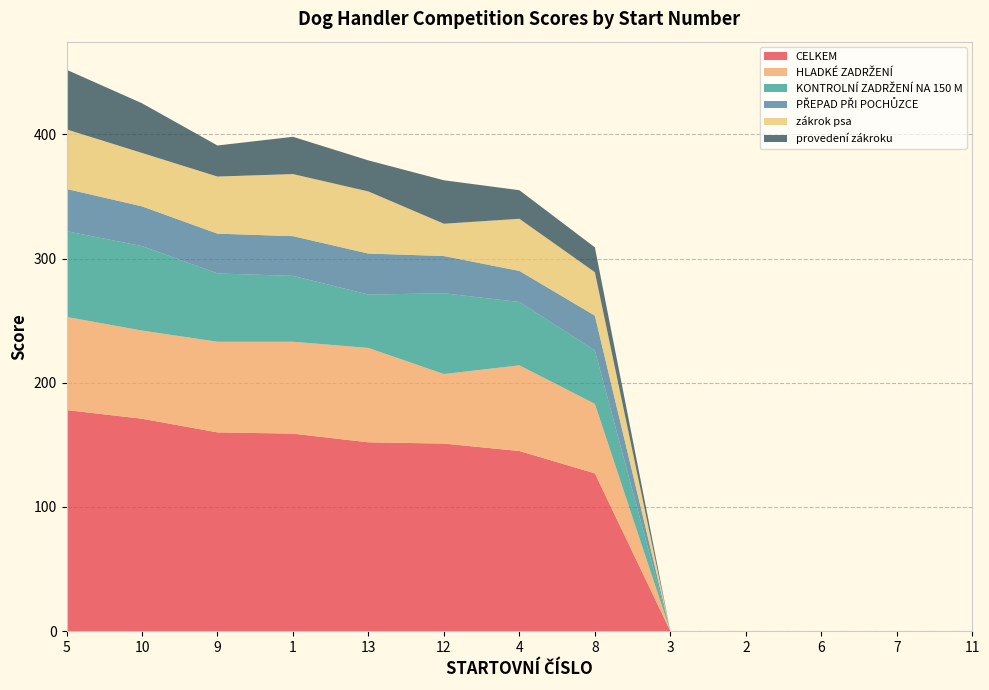

Reading left to right, extract all data points from this chart.

CELKEM: 5=178	10=171	9=160	1=159	13=152	12=151	4=145	8=127	3=0	2=0	6=0	7=0	11=0
HLADKÉ ZADRŽENÍ: 5=75	10=71	9=73	1=74	13=76	12=56	4=69	8=56	3=0	2=0	6=0	7=0	11=0
KONTROLNÍ ZADRŽENÍ NA 150 M: 5=69	10=68	9=55	1=53	13=43	12=65	4=51	8=43	3=0	2=0	6=0	7=0	11=0
PŘEPAD PŘI POCHŮZCE: 5=34	10=32	9=32	1=32	13=33	12=30	4=25	8=28	3=0	2=0	6=0	7=0	11=0
zákrok psa: 5=48	10=43	9=46	1=50	13=50	12=26	4=42	8=35	3=0	2=0	6=0	7=0	11=0
provedení zákroku: 5=48	10=40	9=25	1=30	13=25	12=35	4=23	8=20	3=0	2=0	6=0	7=0	11=0